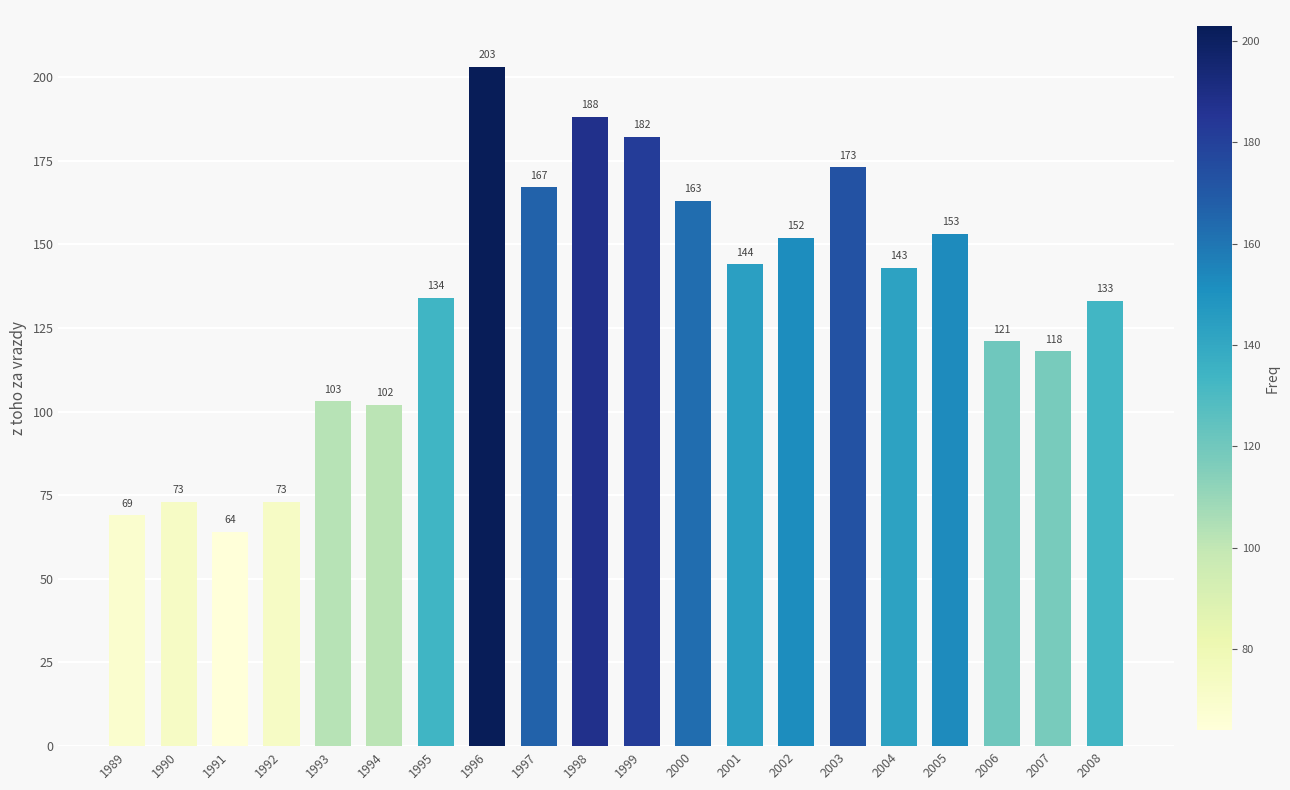

Reading left to right, transcribe all the data shown in this chart.

1989=69	1990=73	1991=64	1992=73	1993=103	1994=102	1995=134	1996=203	1997=167	1998=188	1999=182	2000=163	2001=144	2002=152	2003=173	2004=143	2005=153	2006=121	2007=118	2008=133